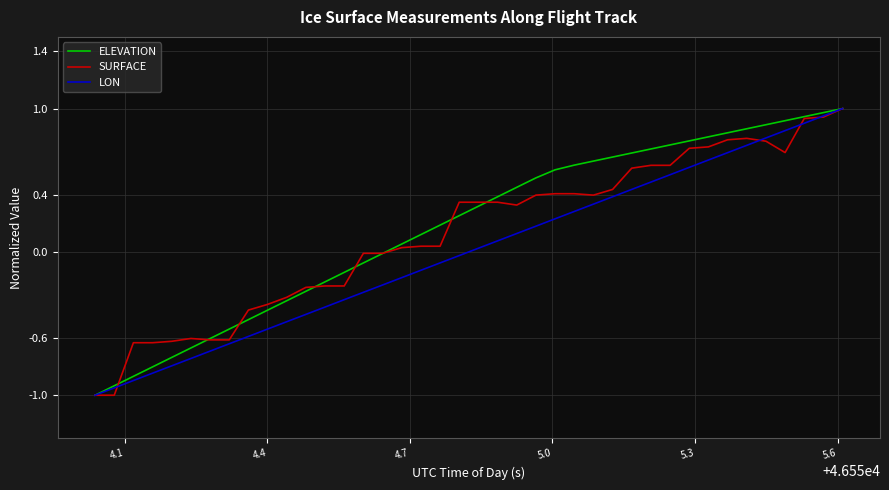

Does the chart display data point markers on the line(s)?

No